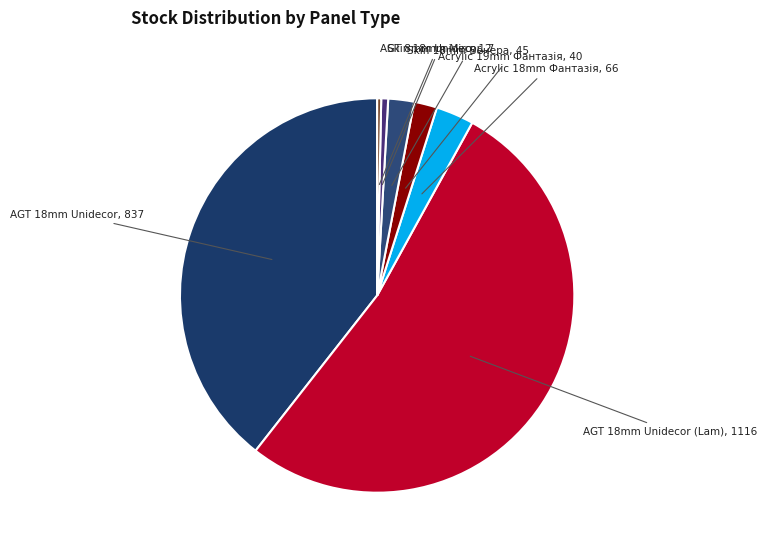

What is the largest slice in the pie chart?

AGT 18mm Unidecor (Lam), 1116